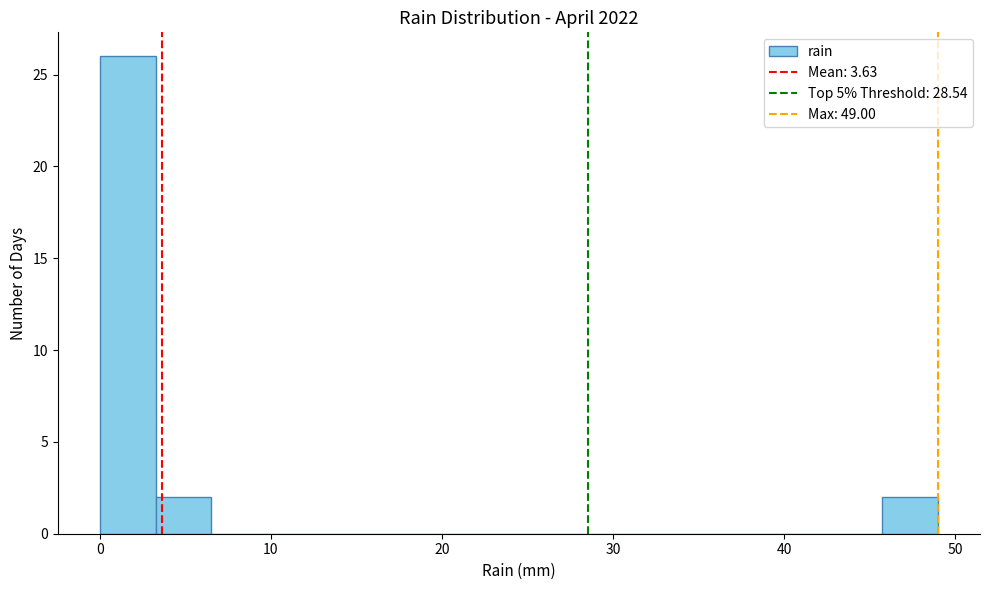

Read against the x-axis, roughly where is the centre of the tallest bar?

2